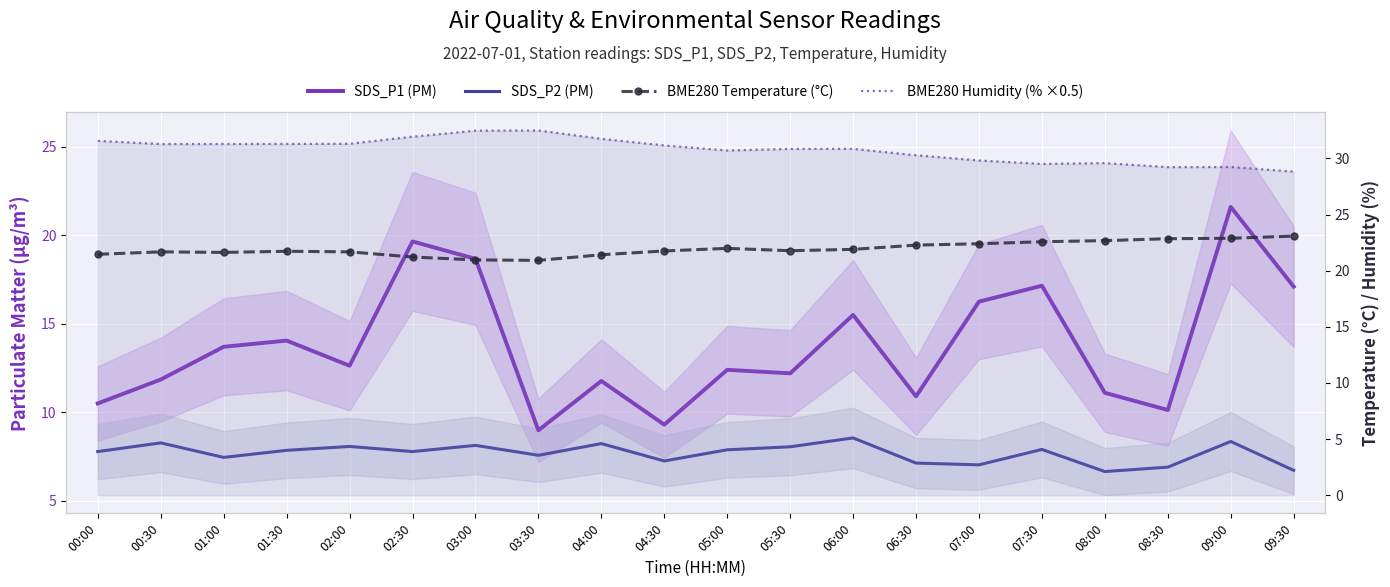

What is the difference between the second highest and second lowest values in the SDS_P2 (PM) series?

1.6